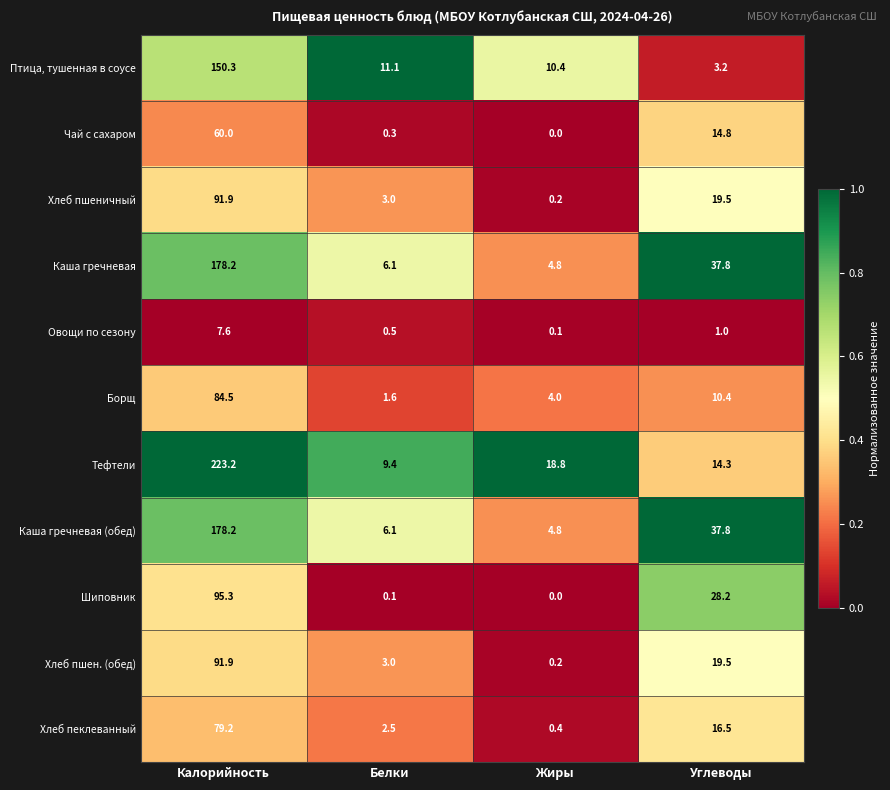

List the labels in order of Тефтели value, largest first.

Калорийность, Жиры, Углеводы, Белки